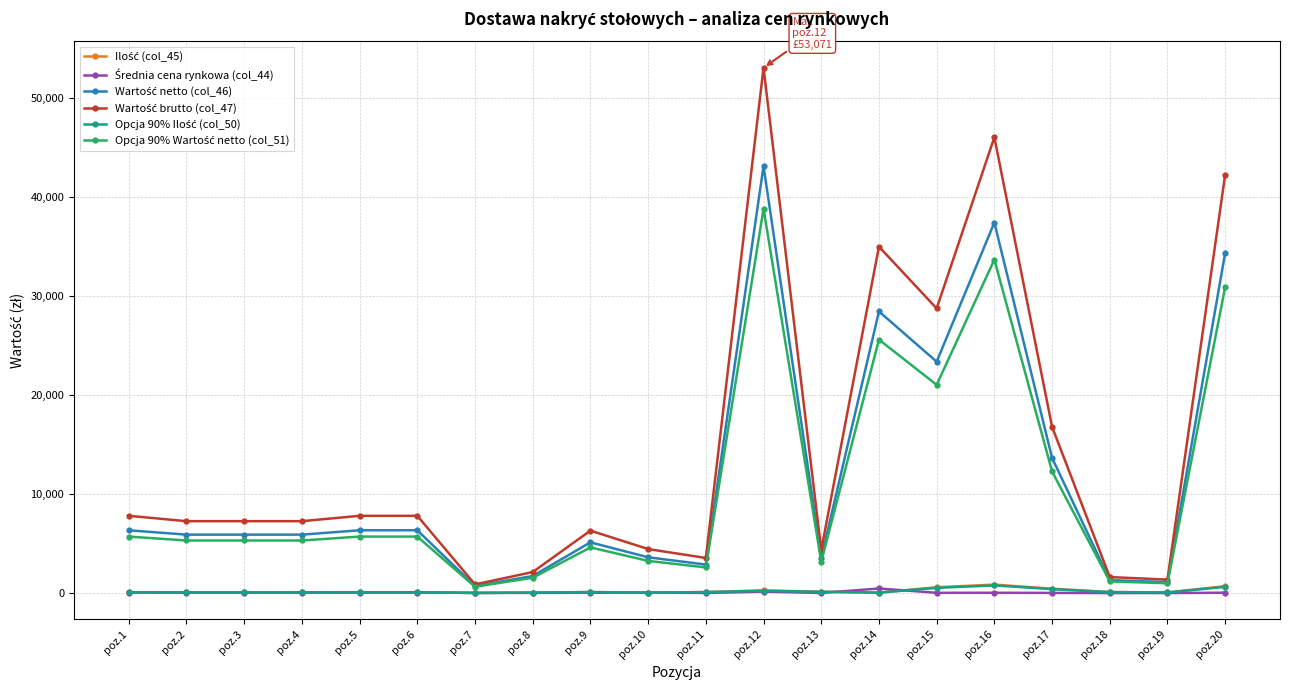

At which category is the sum across all series the highest?

poz.12